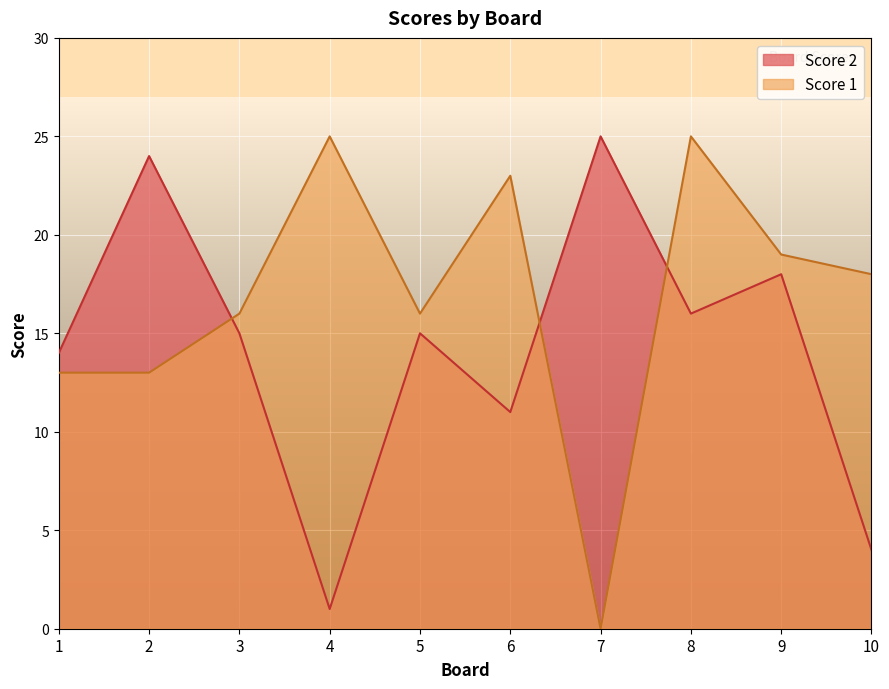

The Score 2 series shows 4 at 10. True or false?

True